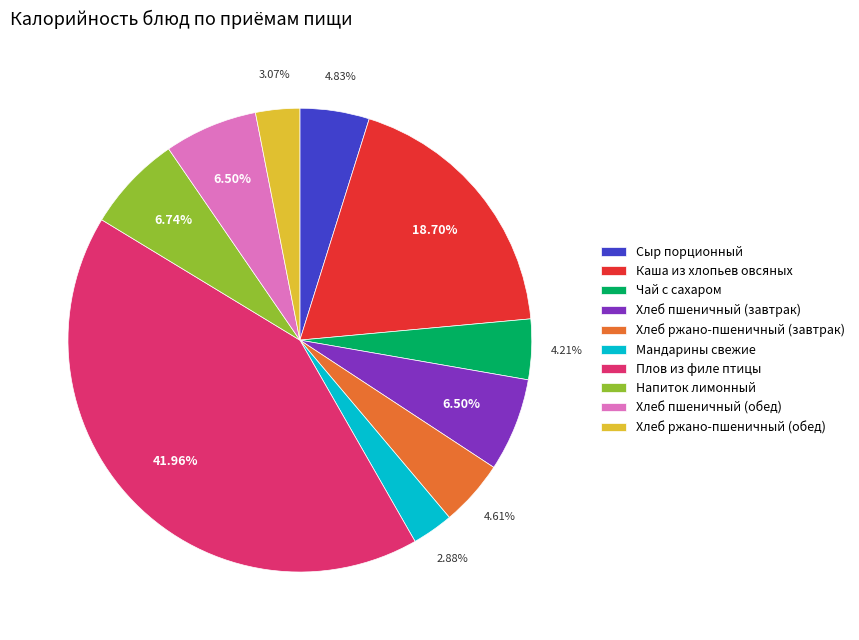

Which category has the biggest portion of the pie?

Плов из филе птицы